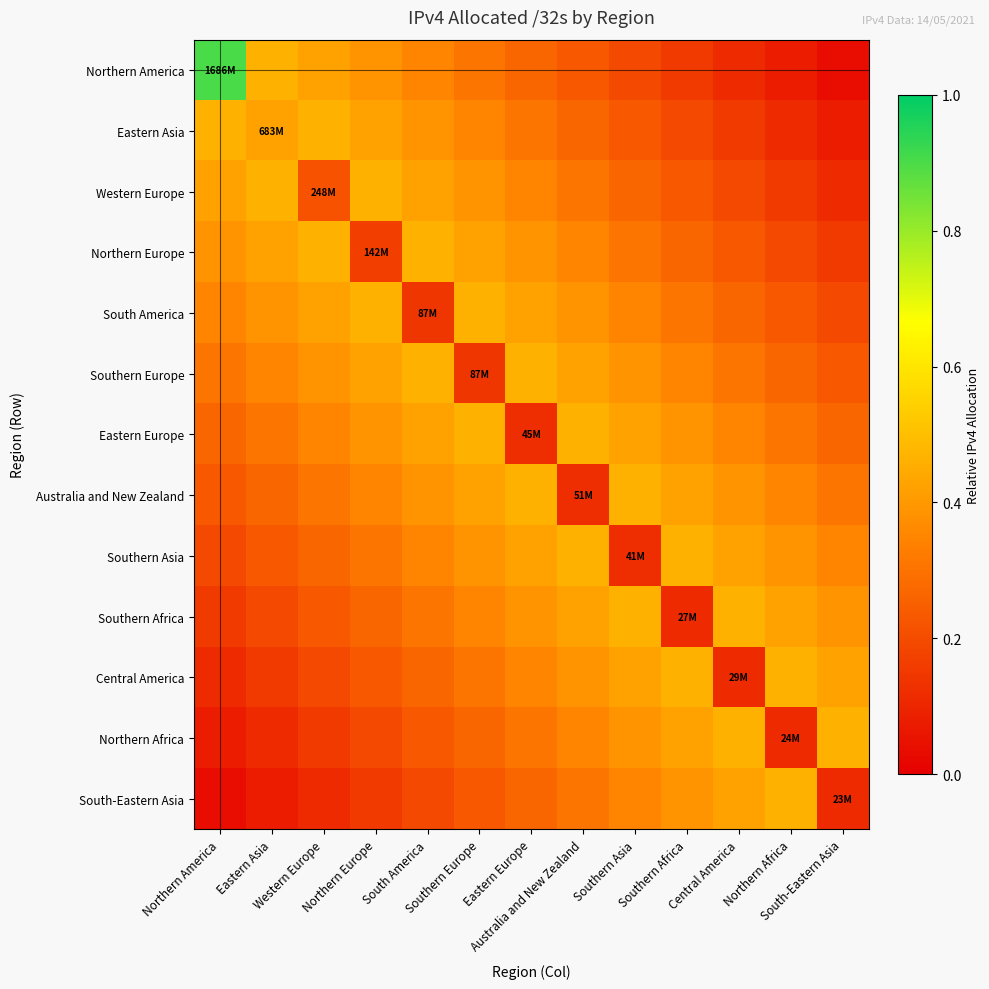

List the series in order of their peak value, highest first.

Northern America, Eastern Asia, Western Europe, Northern Europe, South America, Southern Europe, Eastern Europe, Australia and New Zealand, Southern Asia, Southern Africa, Central America, Northern Africa, South-Eastern Asia